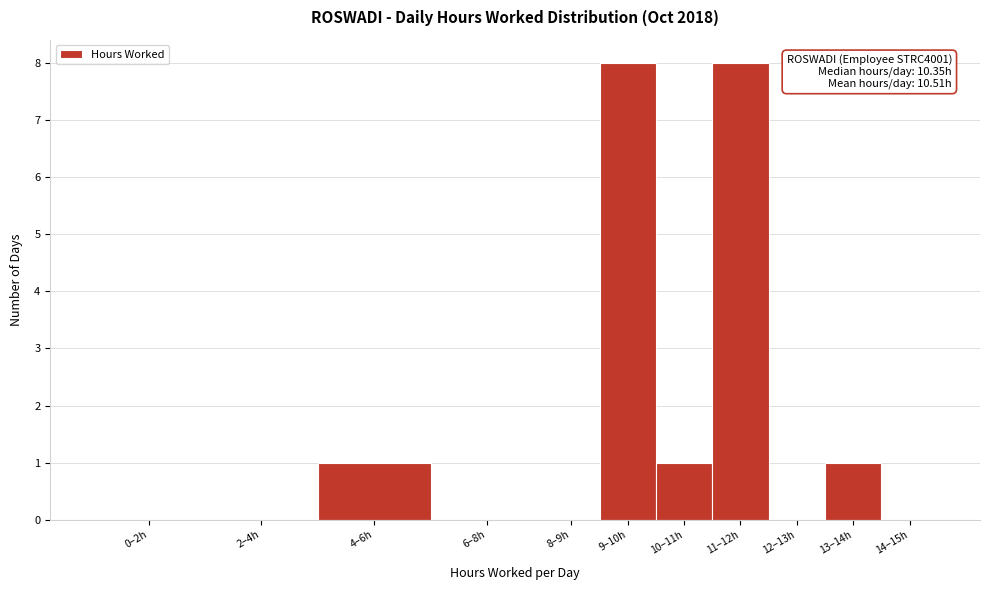

Reading left to right, list all the values displayed in this chart.

0–2h=0	2–4h=0	4–6h=1	6–8h=0	8–9h=0	9–10h=8	10–11h=1	11–12h=8	12–13h=0	13–14h=1	14–15h=0